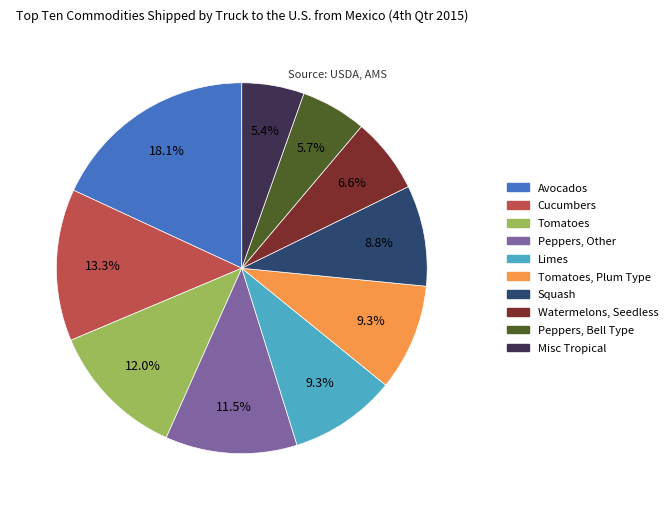

Which has a higher value, Watermelons, Seedless or Cucumbers?

Cucumbers